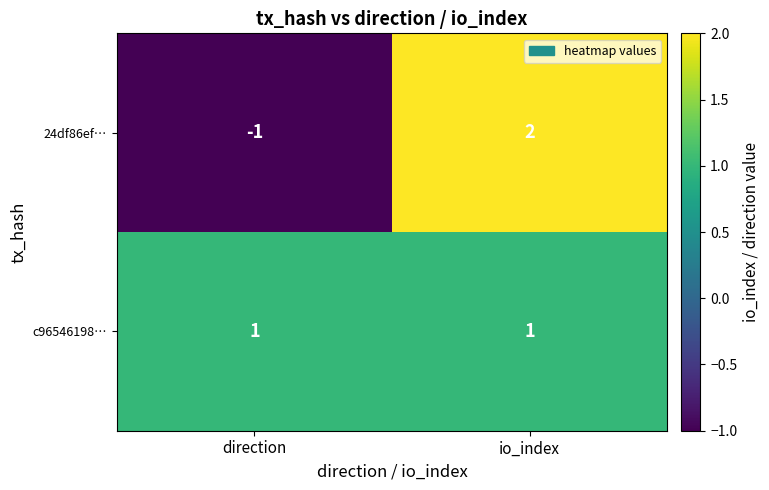

Reading left to right, what are all the values shown in this chart?

24df86ef…: direction=-1	io_index=2
c96546198…: direction=1	io_index=1